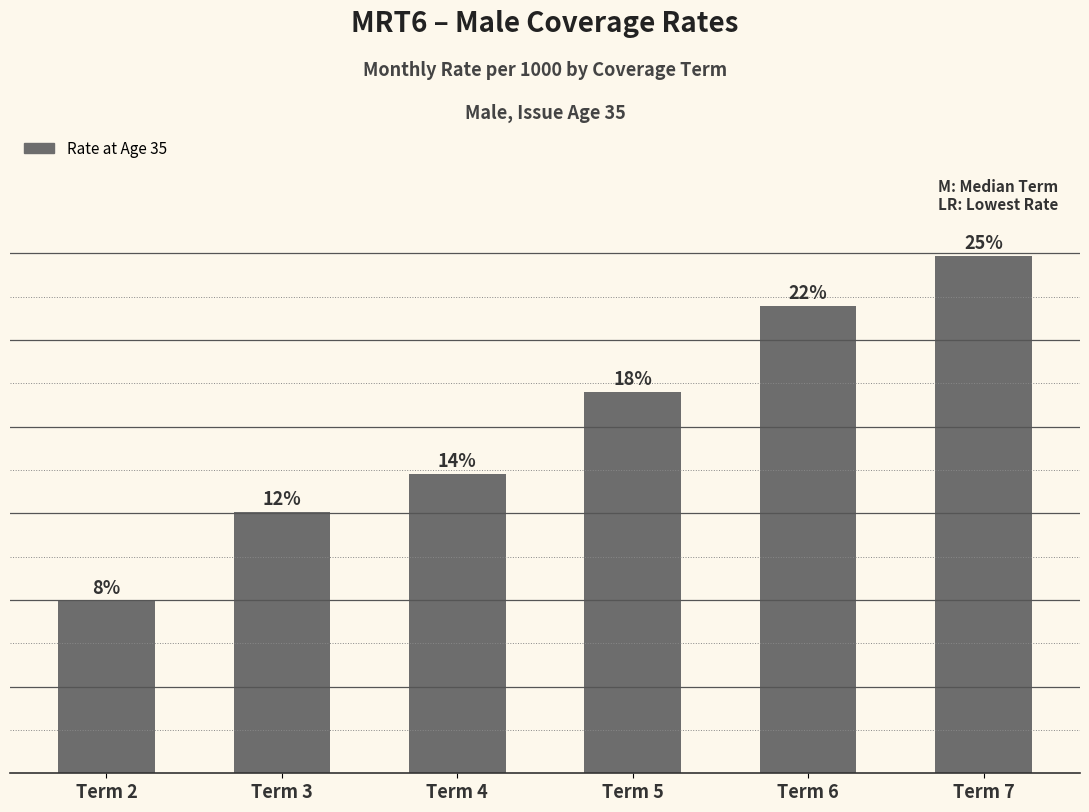

Which category has the lowest value across all series?

Term 2